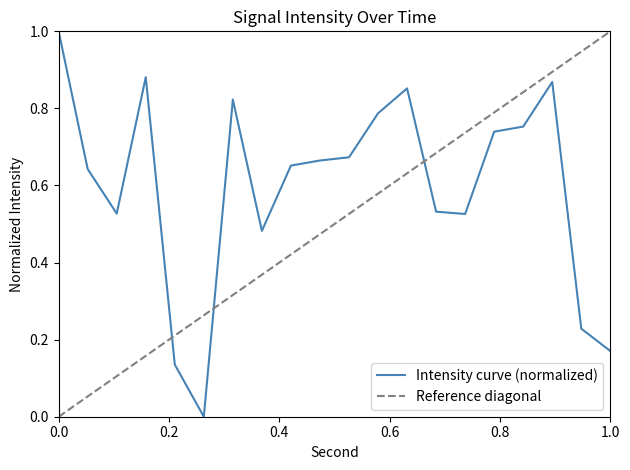

What is the maximum value for Intensity curve (normalized)?

1.0